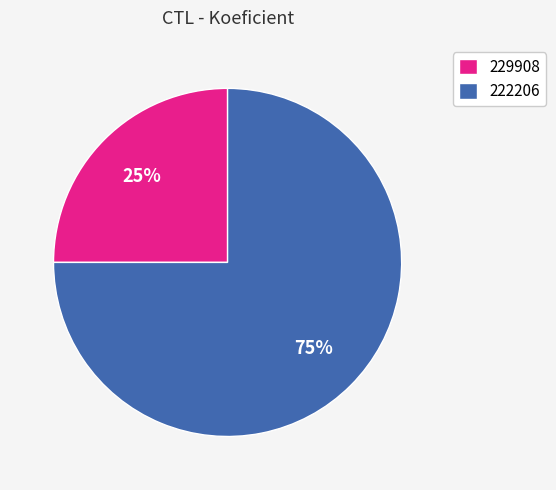

Which category accounts for the majority?

222206